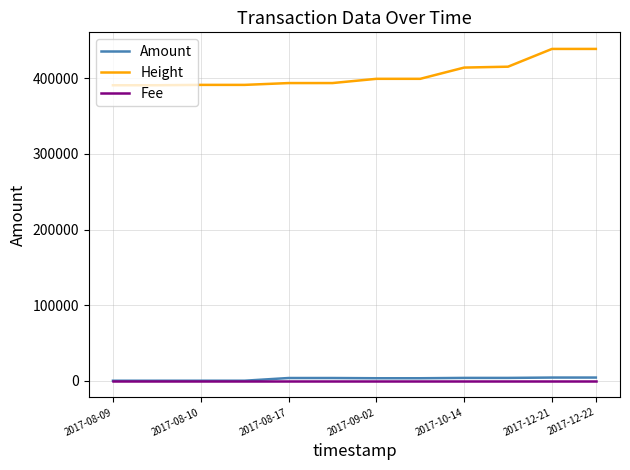

Which series has the largest total across all categories?

Height